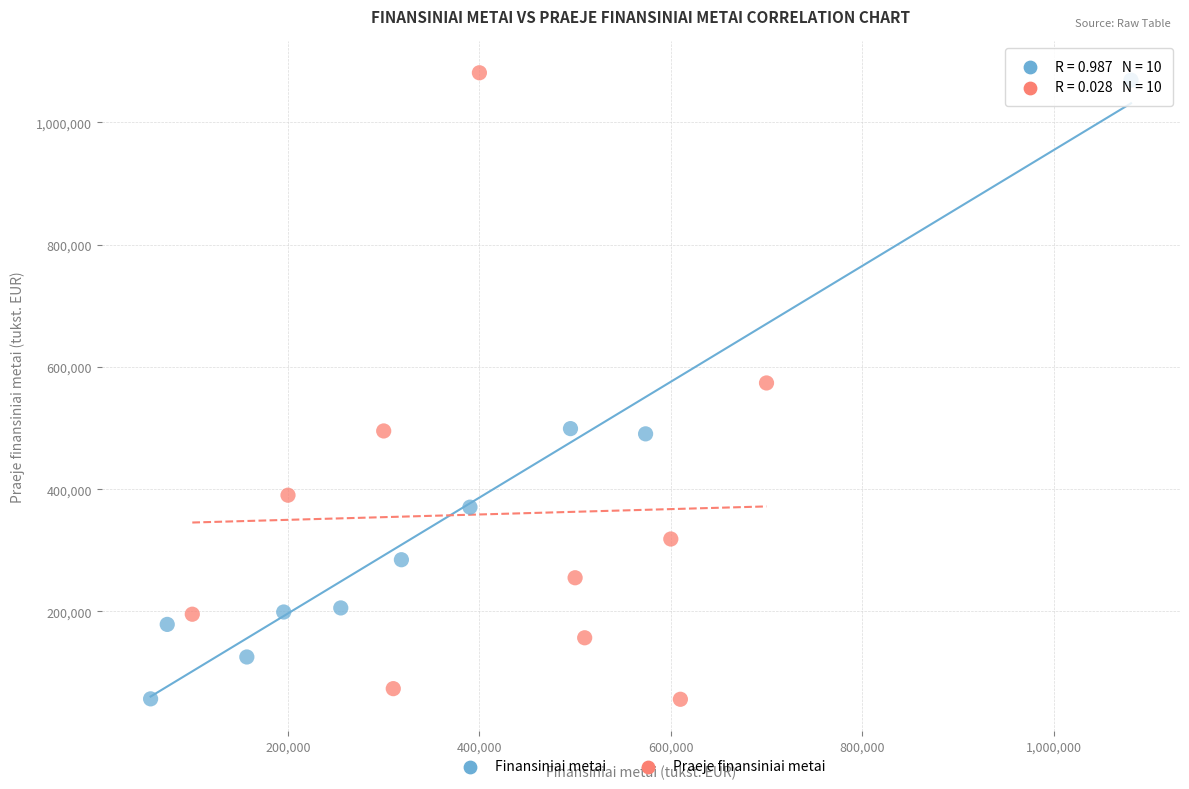

Which series reaches the maximum Y coordinate?

Praeje finansiniai metai